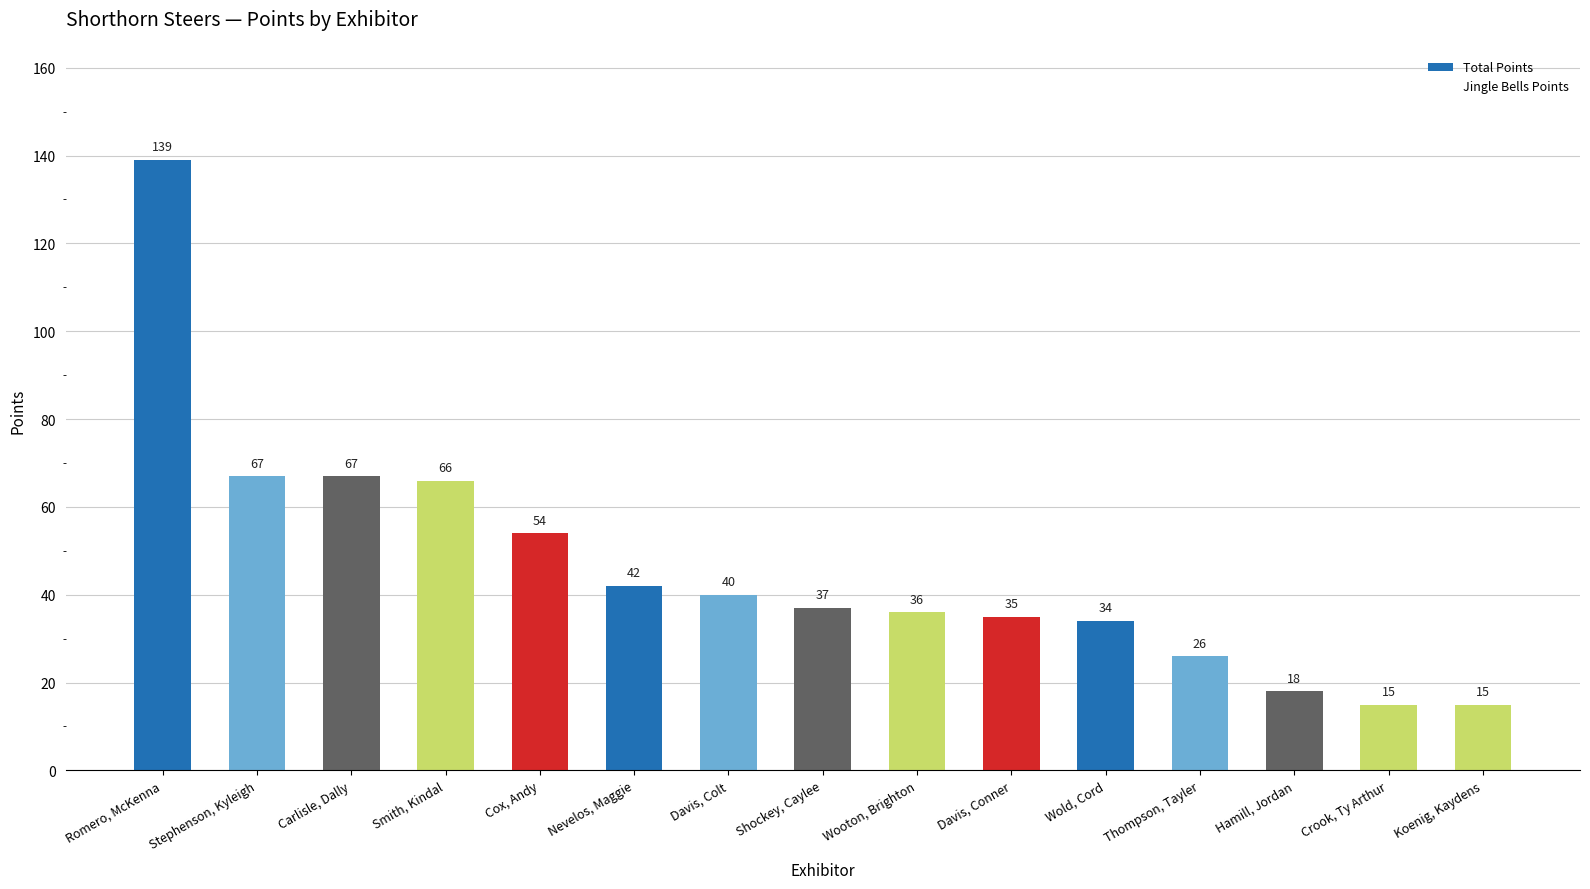

The Total series shows 46 at Stephenson, Kyleigh. True or false?

False